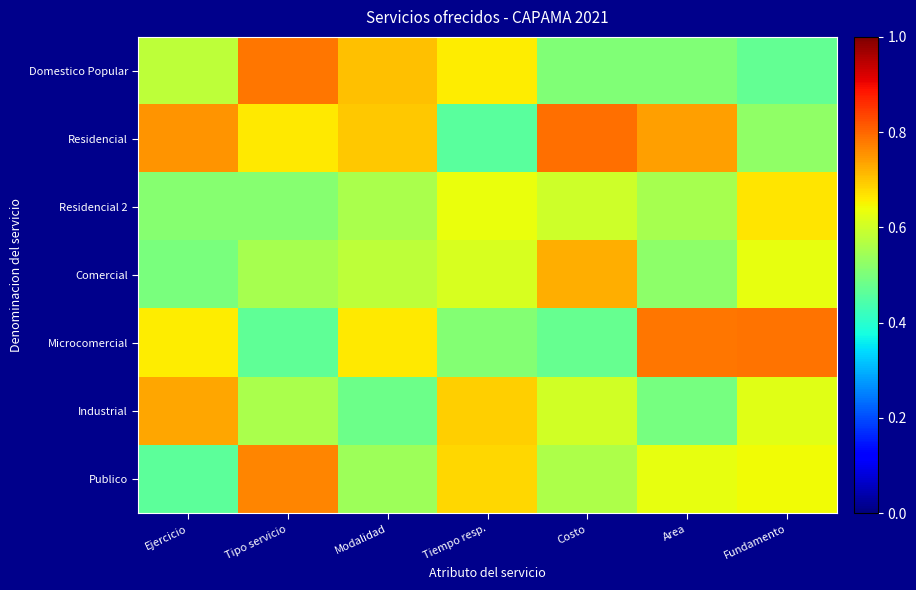

At how many categories does at least one series exceed 0?

7